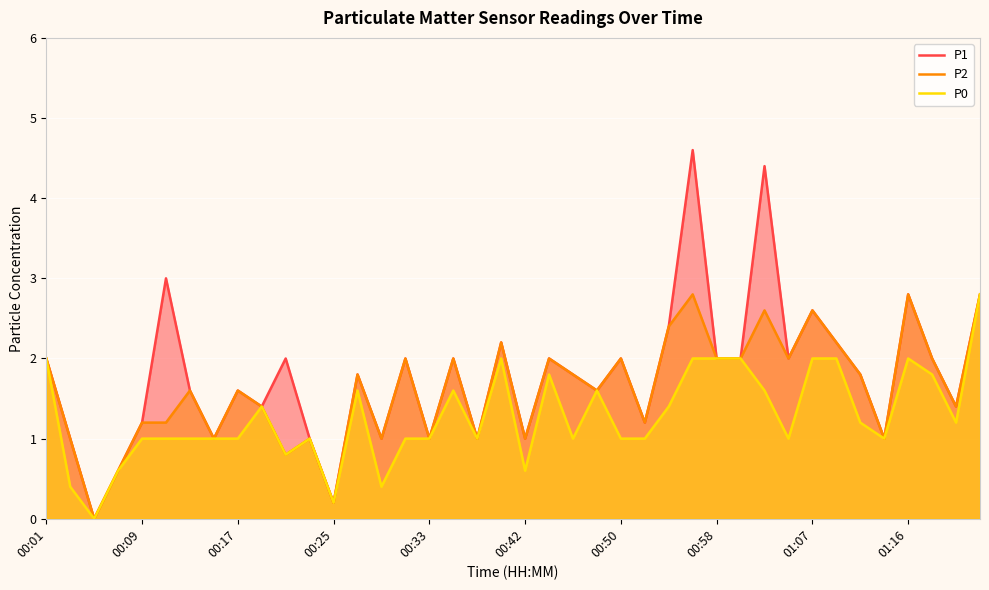

What is the difference between the highest and lowest values at 38?

0.2